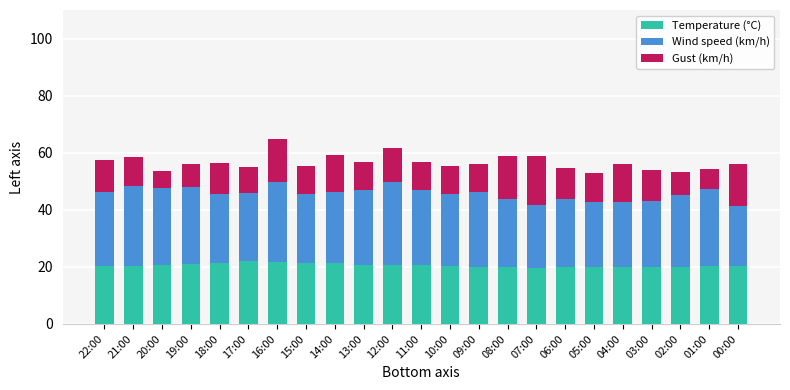

What is the maximum value for Temperature (°C)?

21.9